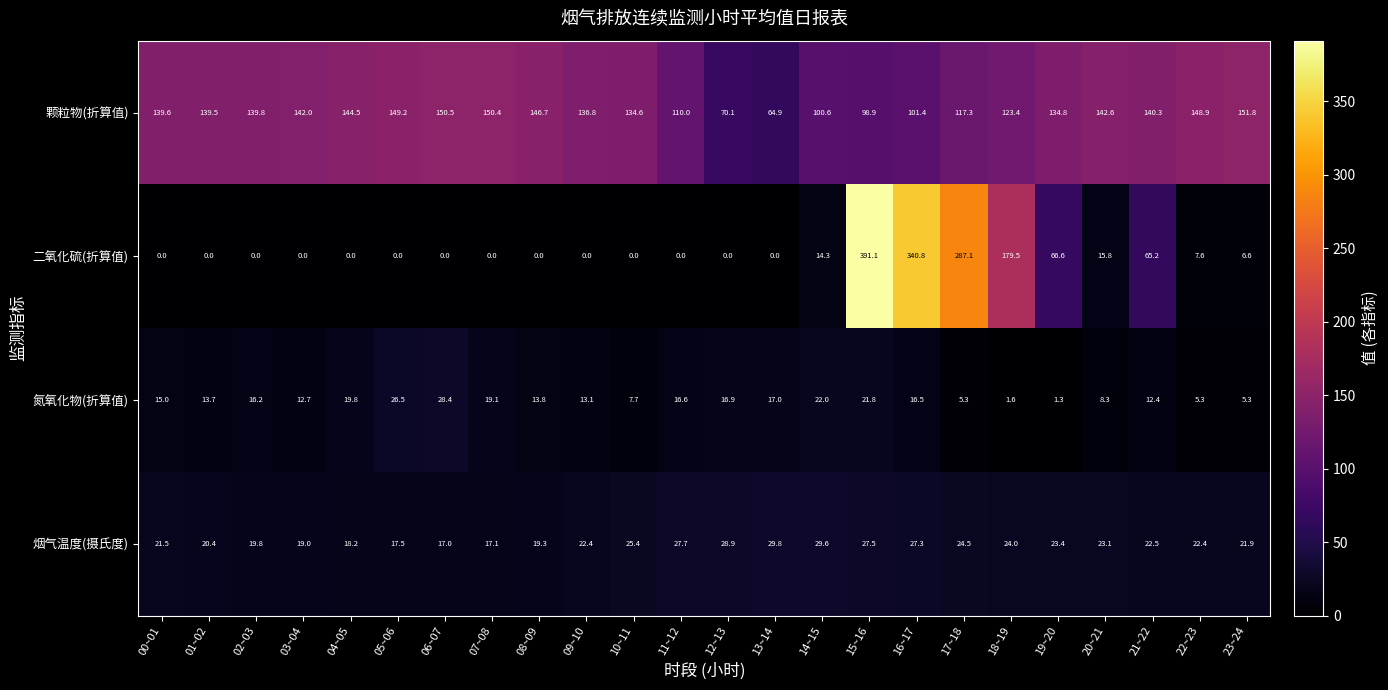

How many categories are shown in the chart?

24